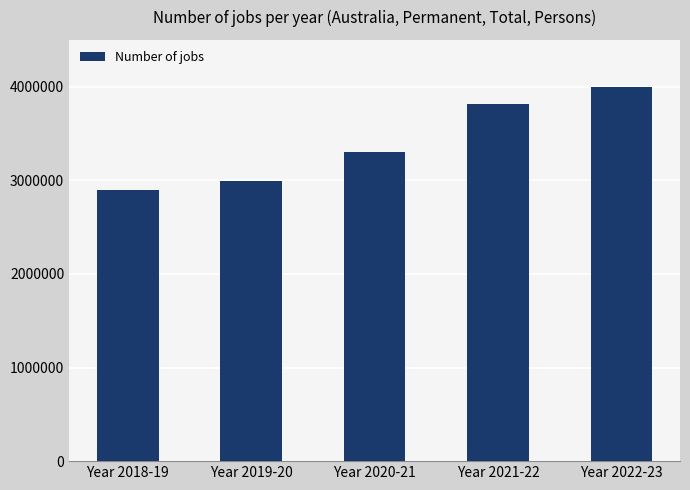

What is the change in value from Year 2018-19 to Year 2020-21?

+409429